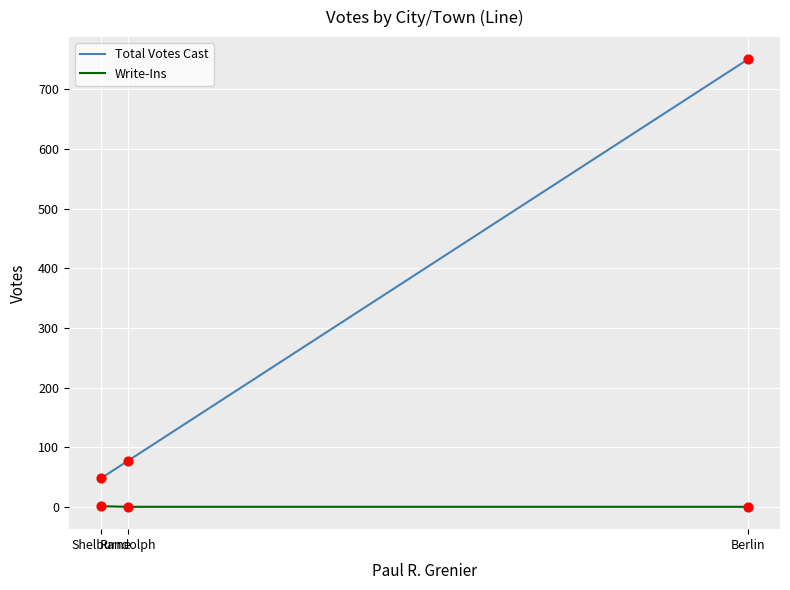

What are all the series names shown in the legend?

Total Votes Cast, Write-Ins